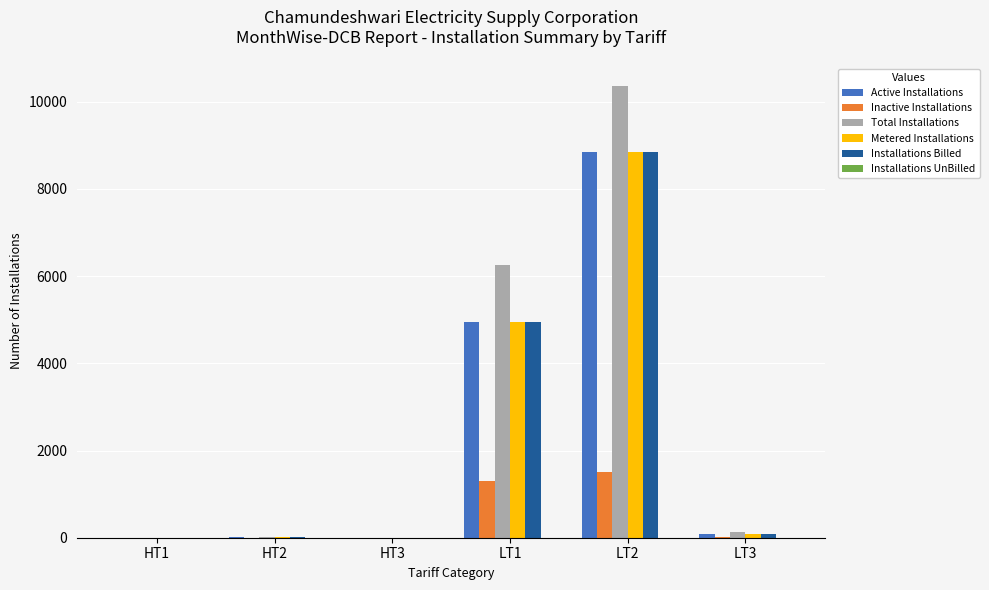

How many categories are shown in the chart?

6